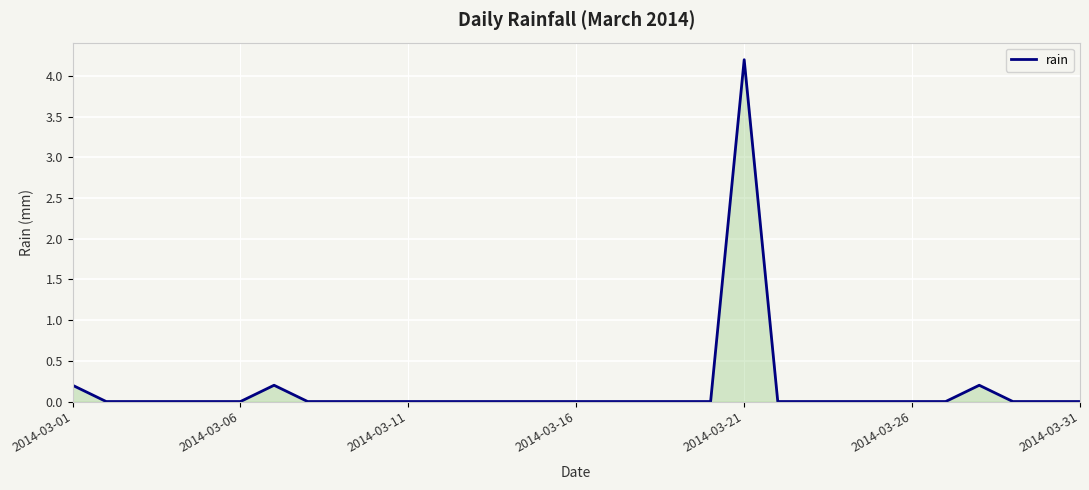

What is the difference between the maximum and minimum values?

4.2